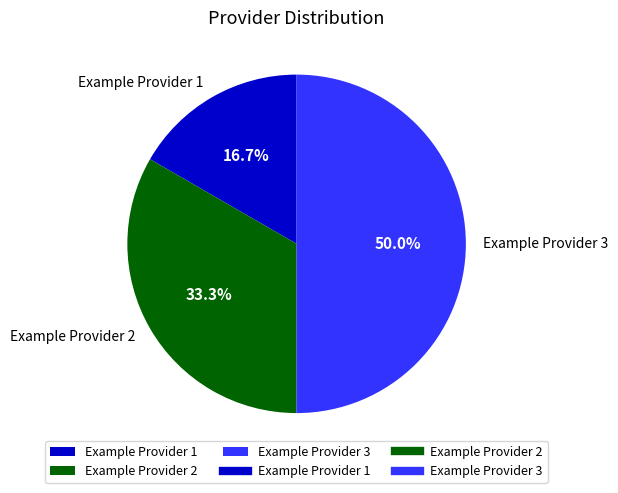

Is it true that Example Provider 1 is 17% of the pie?

True